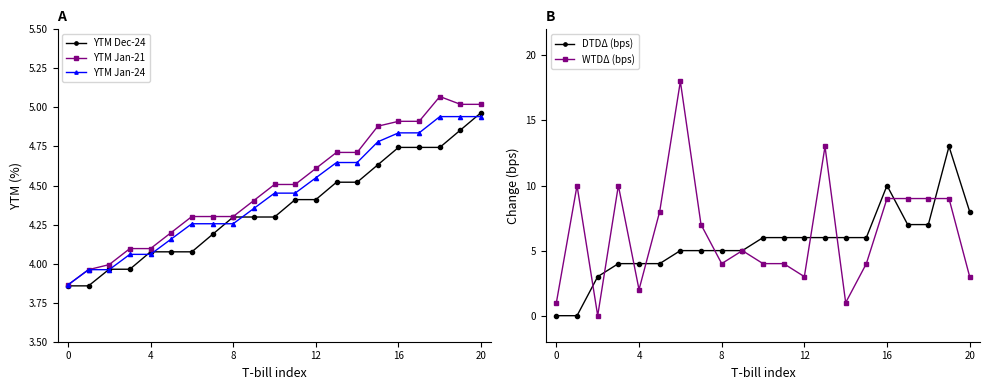

Is it true that WTDΔ (bps) equals 3 at 20?

True